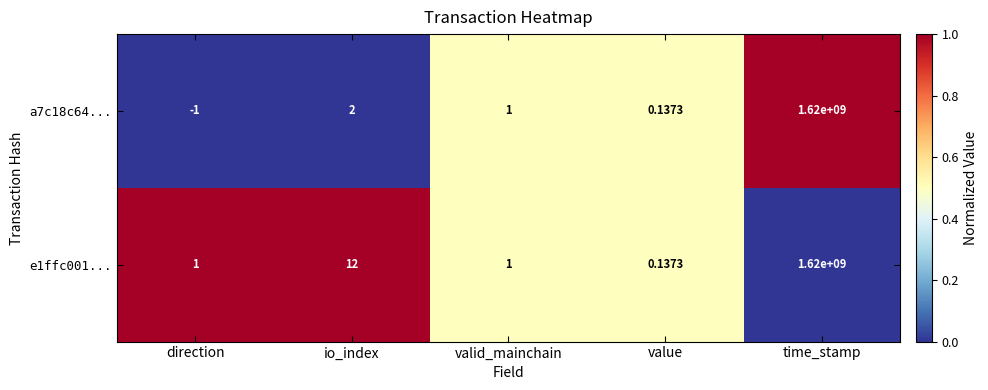

Which category has the highest value across all series?

time_stamp